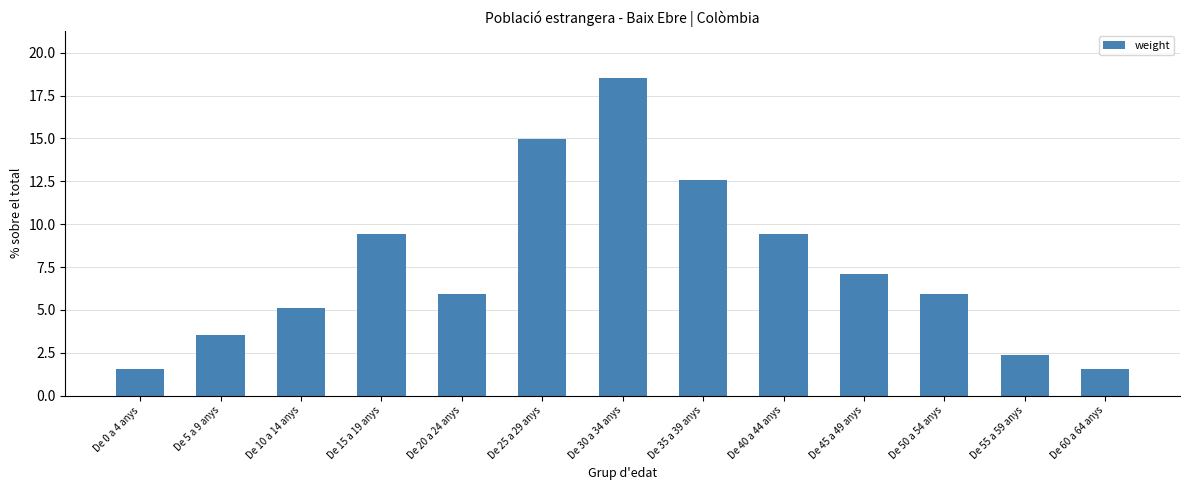

Read the value at De 30 a 34 anys.

18.5